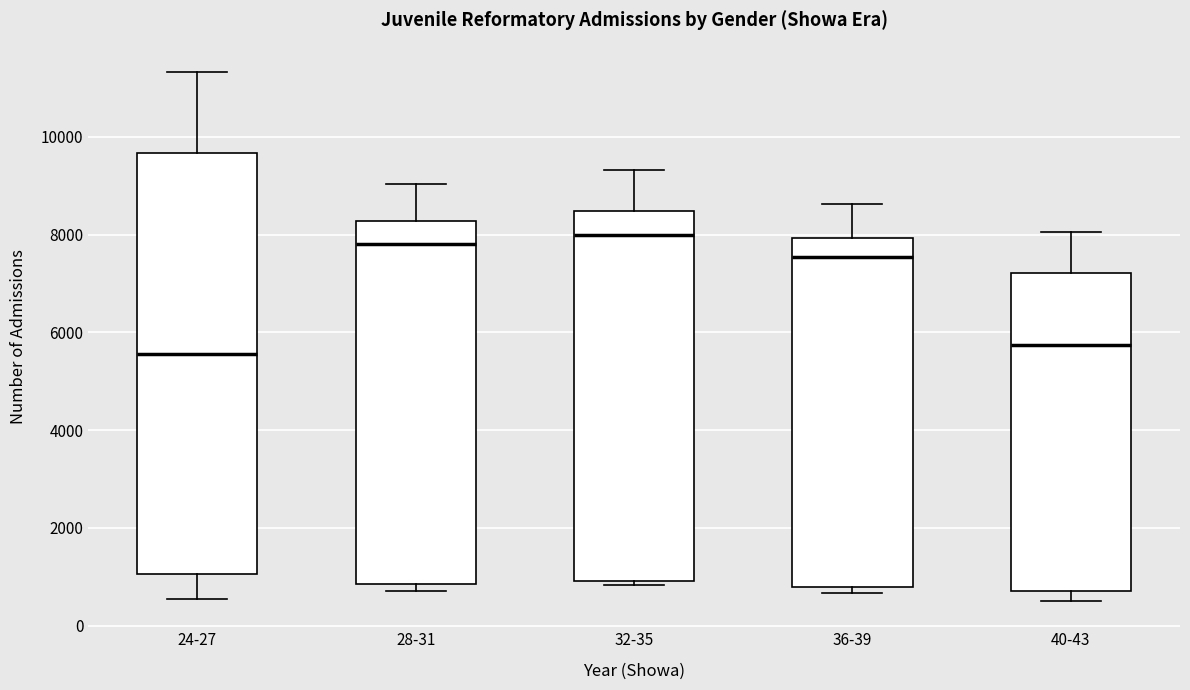

Reading left to right, transcribe this box plot: for each box, give where its median line is, the range the box spans, and where its two whiskers end, as read against the y-axis. The values are not printed on the chart, so give them approximately, as read against the axis.

24-27: median 5600, box 1000 to 9600, whiskers 600 to 11400
28-31: median 7800, box 800 to 8200, whiskers 800 (just below the box's lower edge) to 9000
32-35: median 8000, box 1000 to 8400, whiskers 800 to 9400
36-39: median 7600, box 800 to 8000, whiskers 600 to 8600
40-43: median 5800, box 800 to 7200, whiskers 600 to 8000